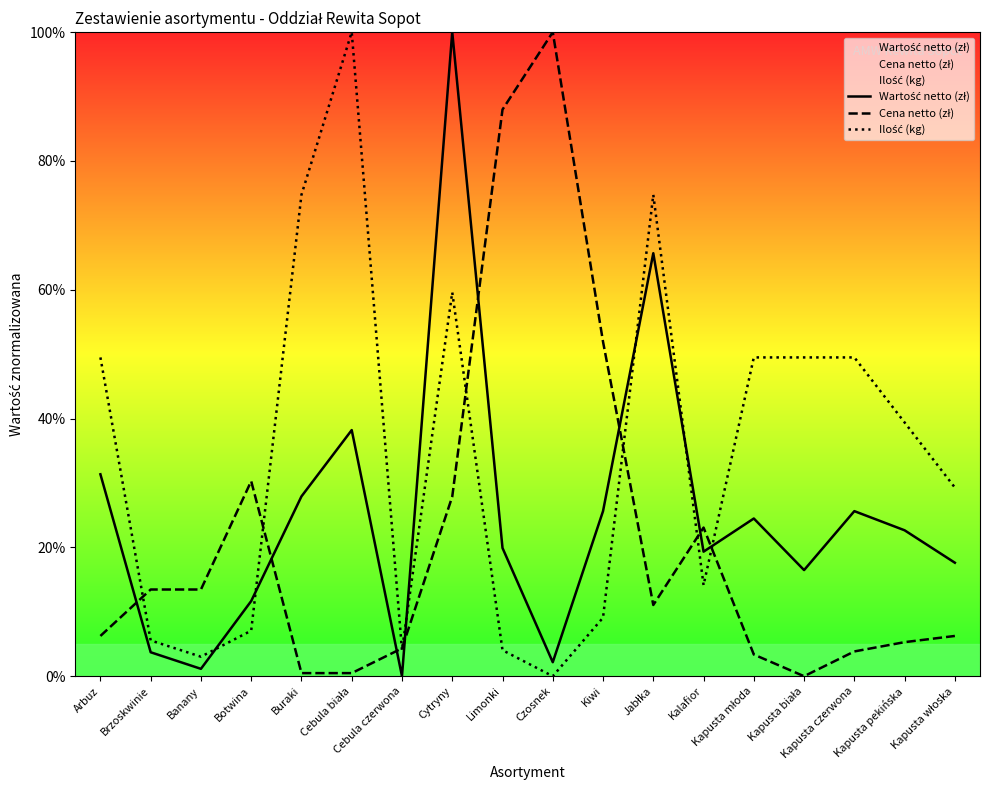

Reading left to right, extract all data points from this chart.

Wartość netto (zł): Arbuz=31.4	Brzoskwinie=3.7	Banany=1.1	Botwina=11.7	Buraki=27.9	Cebula biała=38.2	Cebula czerwona=0.0	Cytryny=100.0	Limonki=19.9	Czosnek=2.2	Kiwi=25.6	Jabłka=65.7	Kalafior=19.3	Kapusta młoda=24.5	Kapusta biała=16.5	Kapusta czerwona=25.6	Kapusta pekińska=22.7	Kapusta włoska=17.6
Cena netto (zł): Arbuz=6.2	Brzoskwinie=13.5	Banany=13.5	Botwina=30.3	Buraki=0.5	Cebula biała=0.5	Cebula czerwona=4.3	Cytryny=27.9	Limonki=88.0	Czosnek=100.0	Kiwi=51.9	Jabłka=11.1	Kalafior=23.1	Kapusta młoda=3.4	Kapusta biała=0.0	Kapusta czerwona=3.8	Kapusta pekińska=5.3	Kapusta włoska=6.2
Ilość (kg): Arbuz=49.5	Brzoskwinie=5.6	Banany=3.0	Botwina=7.1	Buraki=74.7	Cebula biała=100.0	Cebula czerwona=4.0	Cytryny=59.6	Limonki=4.0	Czosnek=0.0	Kiwi=9.1	Jabłka=74.7	Kalafior=14.1	Kapusta młoda=49.5	Kapusta biała=49.5	Kapusta czerwona=49.5	Kapusta pekińska=39.4	Kapusta włoska=29.3